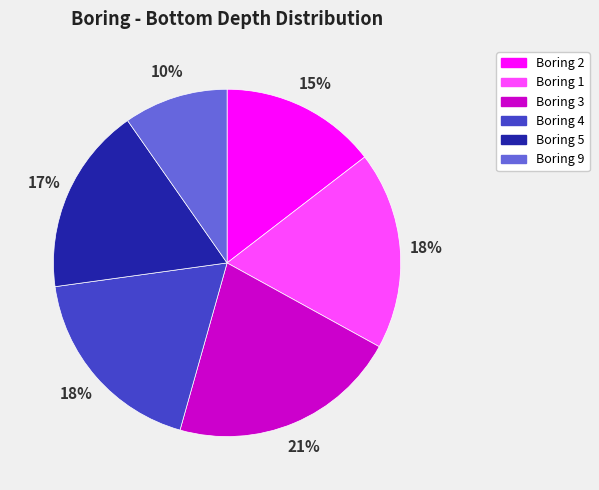

To the nearest percent, what is the difference between the Boring 1 and Boring 3 slice percentages?

3%